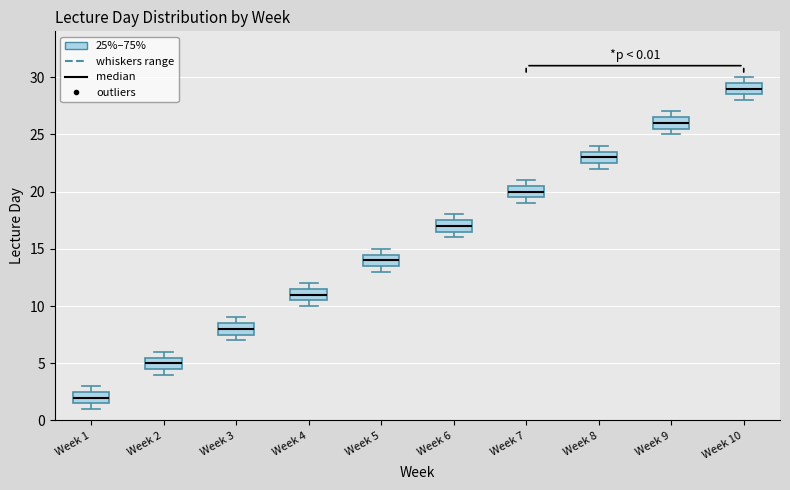

Which box has the lowest median line?

Week 1